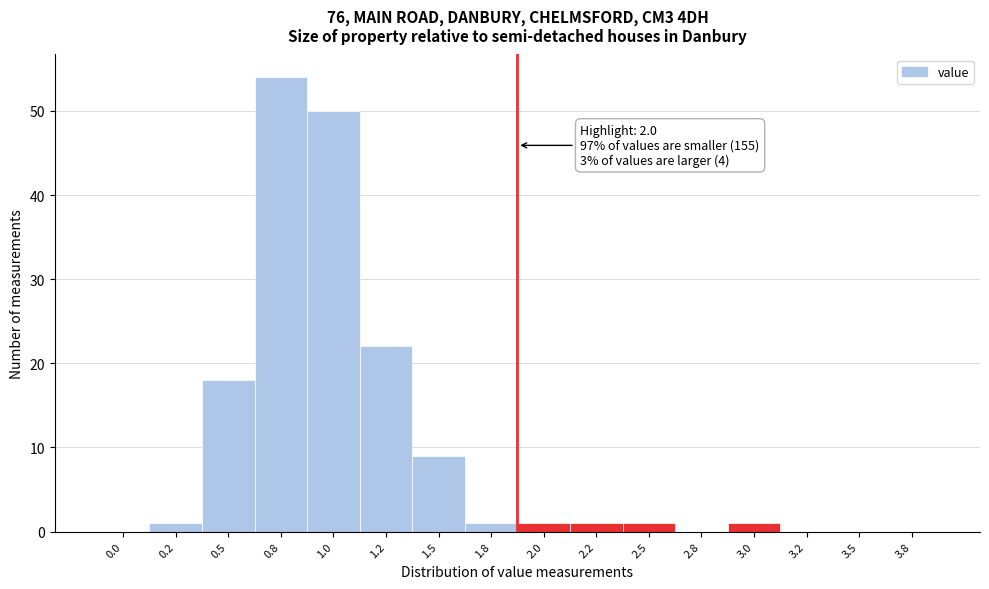

Reading left to right, what are all the values shown in this chart?

0.0=0	0.2=1	0.5=18	0.8=54	1.0=50	1.2=22	1.5=9	1.8=1	2.0=1	2.2=1	2.5=1	2.8=0	3.0=1	3.2=0	3.5=0	3.8=0